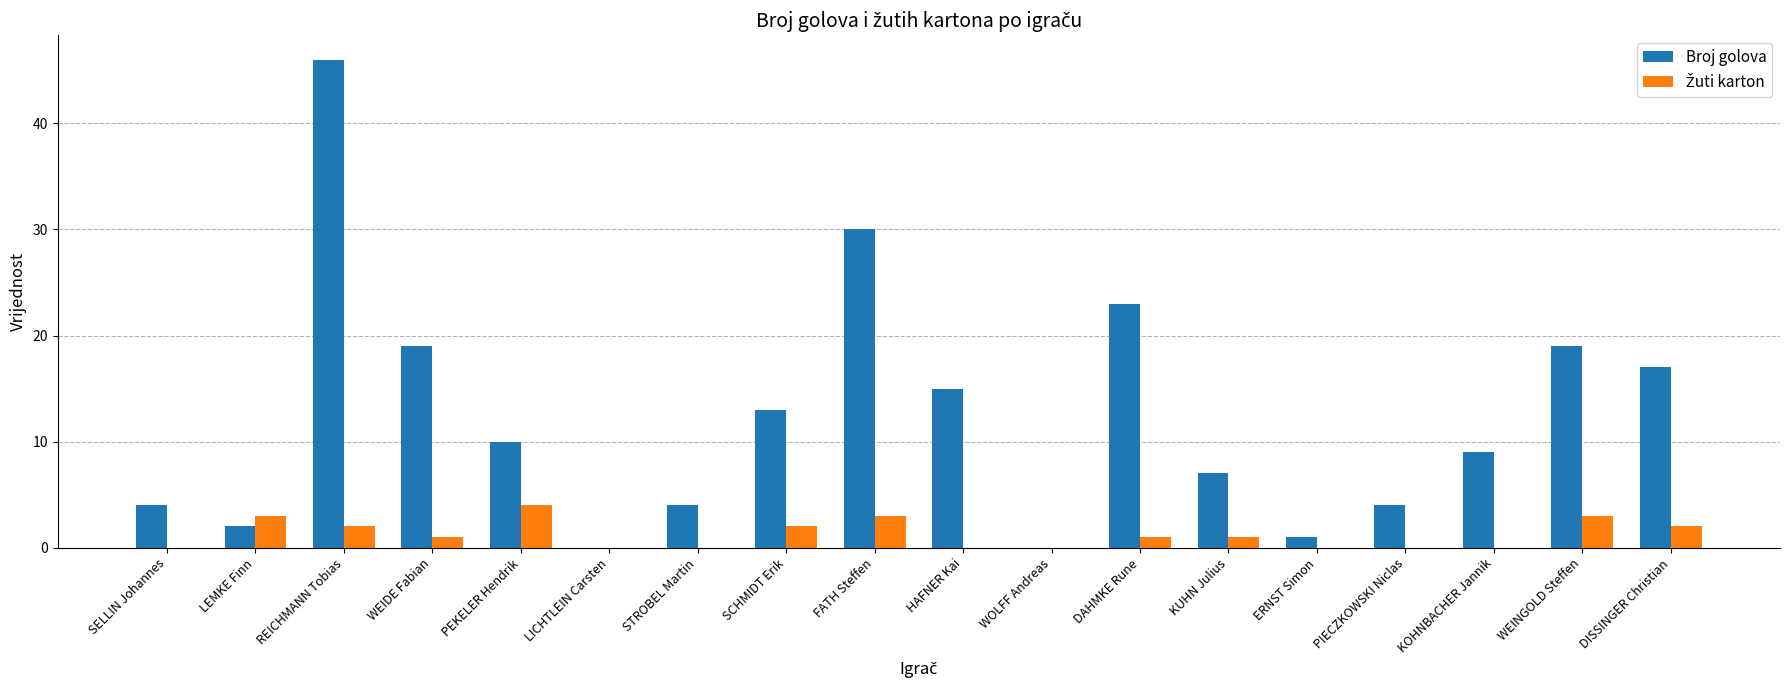

What is the highest value of the Broj golova series?

46